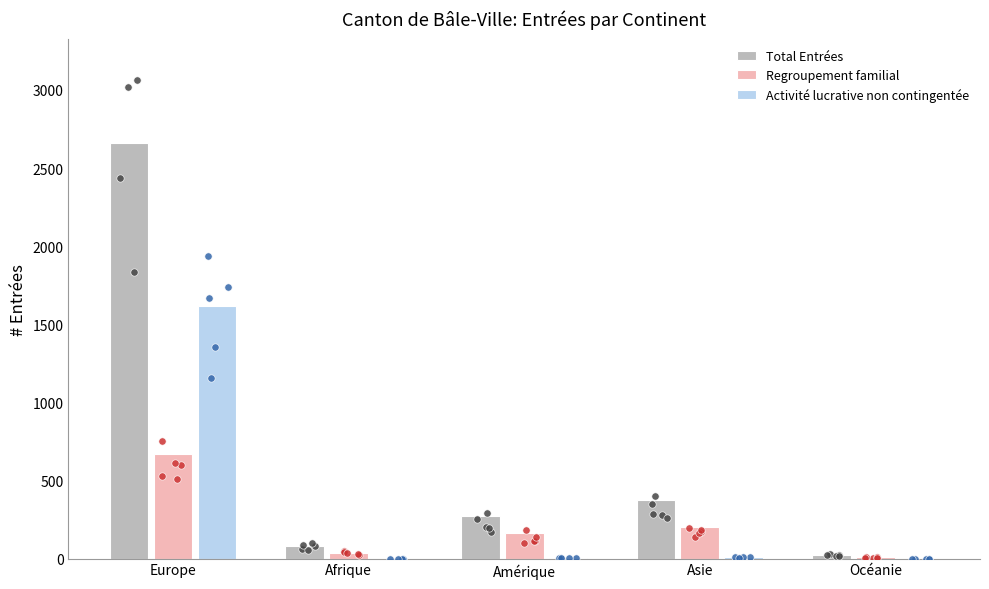

At how many categories does at least one series exceed 1061?

1